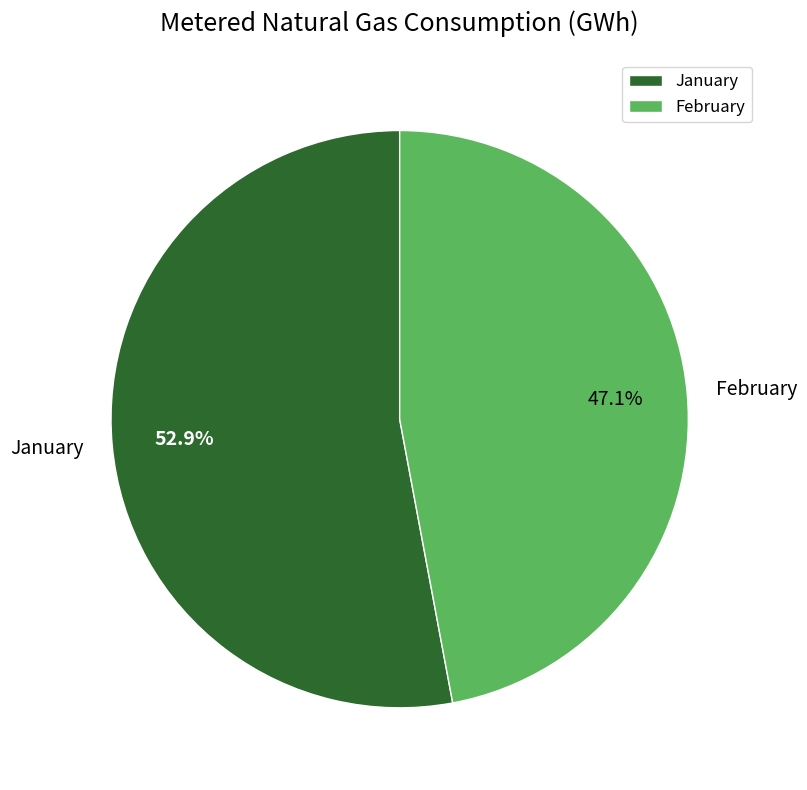

Combined, what portion of the pie is February and January?

100.0%